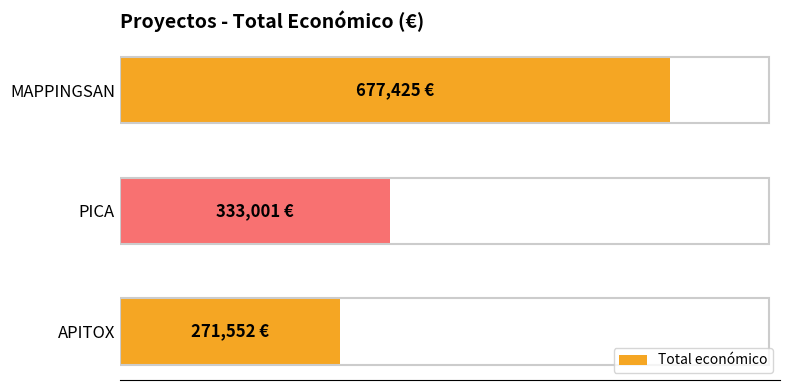

Where is the data nearest to the value 474488?

PICA